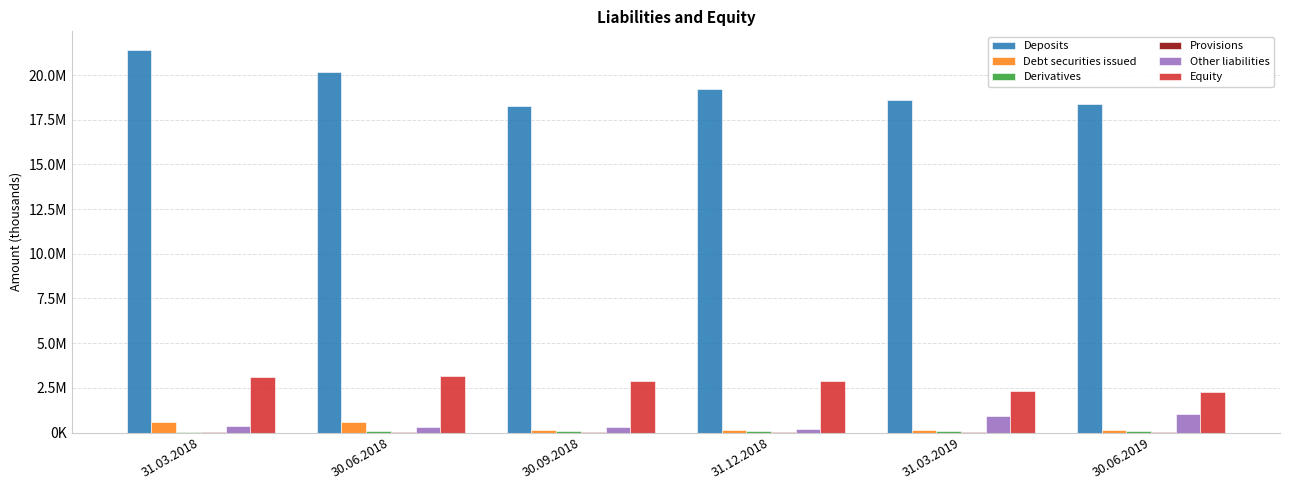

Reading left to right, what are all the values shown in this chart?

Deposits: 31.03.2018=21375832.2	30.06.2018=20190565.0	30.09.2018=18272847.3	31.12.2018=19224333.7	31.03.2019=18607856.1	30.06.2019=18404801.7
Debt securities issued: 31.03.2018=572717.2	30.06.2018=582320.4	30.09.2018=155672.1	31.12.2018=149711.1	31.03.2019=148892.7	30.06.2019=147302.9
Derivatives: 31.03.2018=38559.8	30.06.2018=60865.2	30.09.2018=61200.5	31.12.2018=72305.4	31.03.2019=90964.6	30.06.2019=86872.3
Provisions: 31.03.2018=35682.8	30.06.2018=34193.1	30.09.2018=33342.9	31.12.2018=48448.1	31.03.2019=47025.3	30.06.2019=48361.2
Other liabilities: 31.03.2018=362624.9	30.06.2018=282159.0	30.09.2018=325660.3	31.12.2018=198266.2	31.03.2019=950856.2	30.06.2019=1020617.9
Equity: 31.03.2018=3099515.6	30.06.2018=3137965.6	30.09.2018=2864726.6	31.12.2018=2875872.6	31.03.2019=2310249.4	30.06.2019=2241219.3